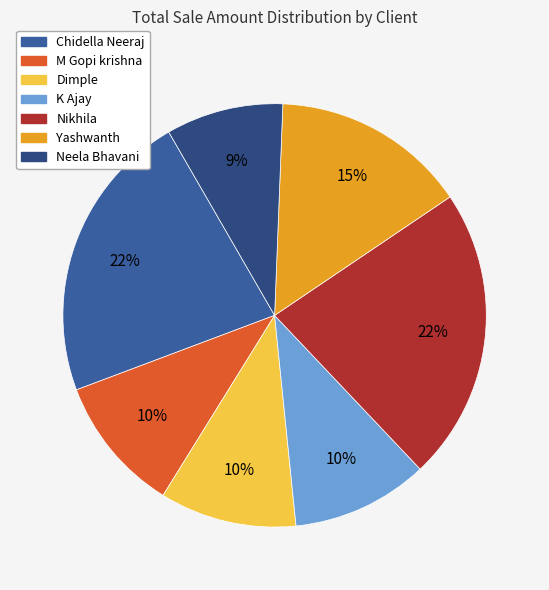

To the nearest percent, what portion does Dimple represent?

10%